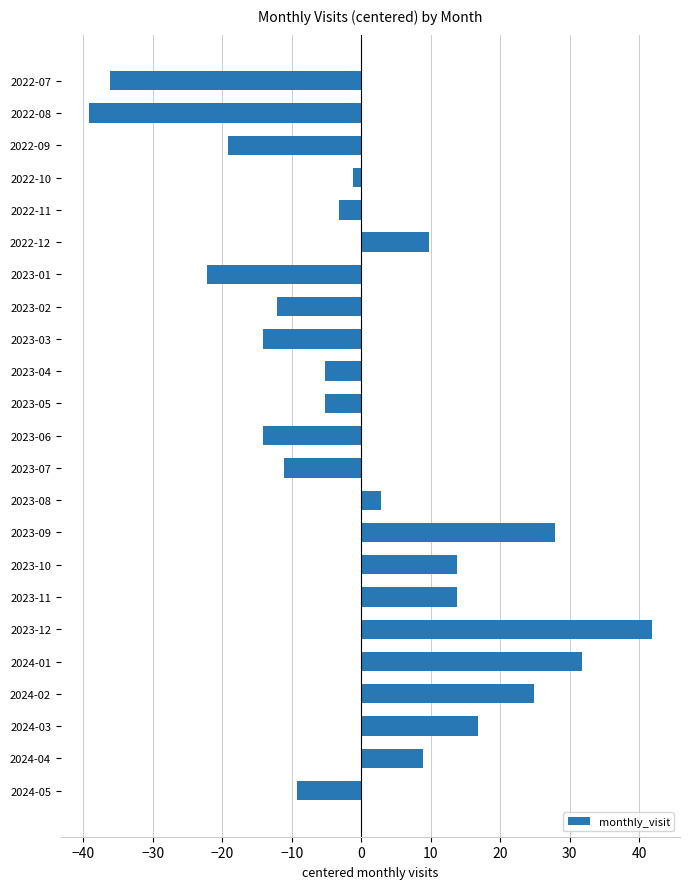

Which category has the lowest value across all series?

2022-08